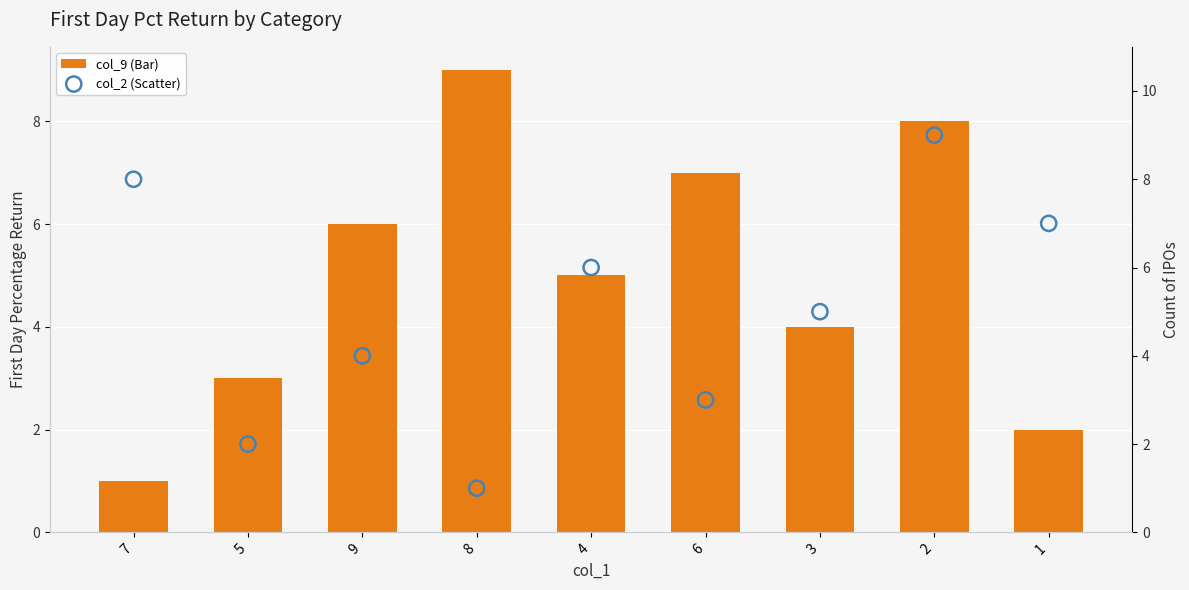

Is the value of col_9 (Bar) at 7 greater than the value of col_2 (Scatter) at 7?

No